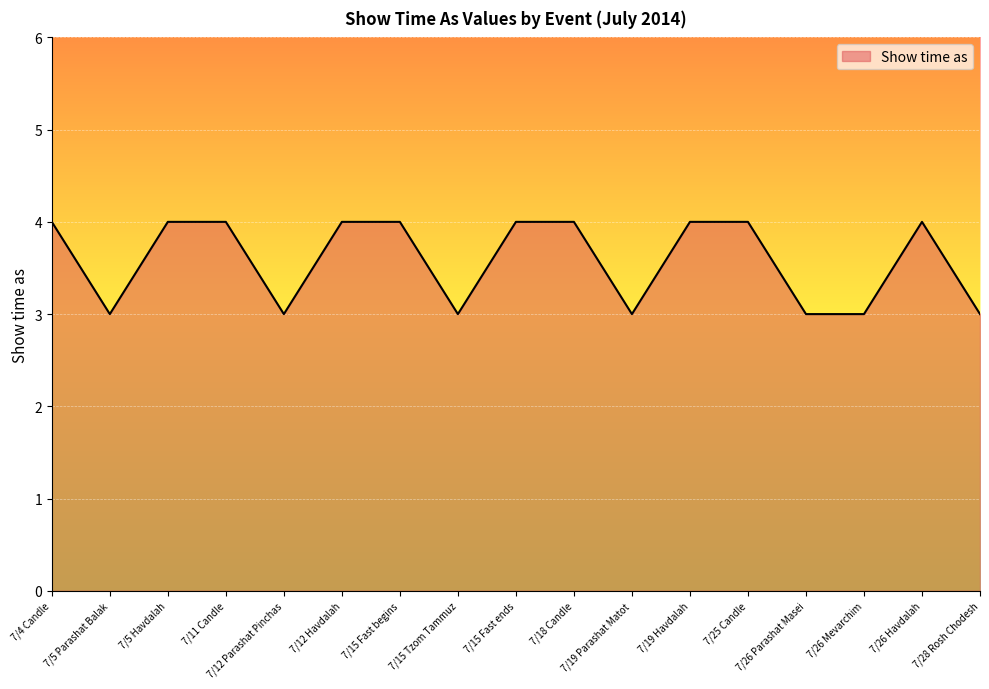

Reading left to right, what are all the values shown in this chart?

4	3	4	4	3	4	4	3	4	4	3	4	4	3	3	4	3